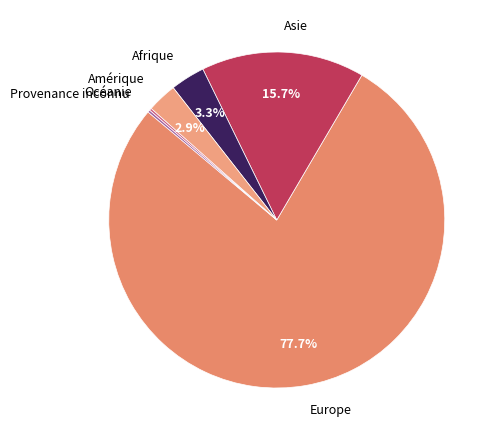

True or false: Europe accounts for 78% of the total.

True